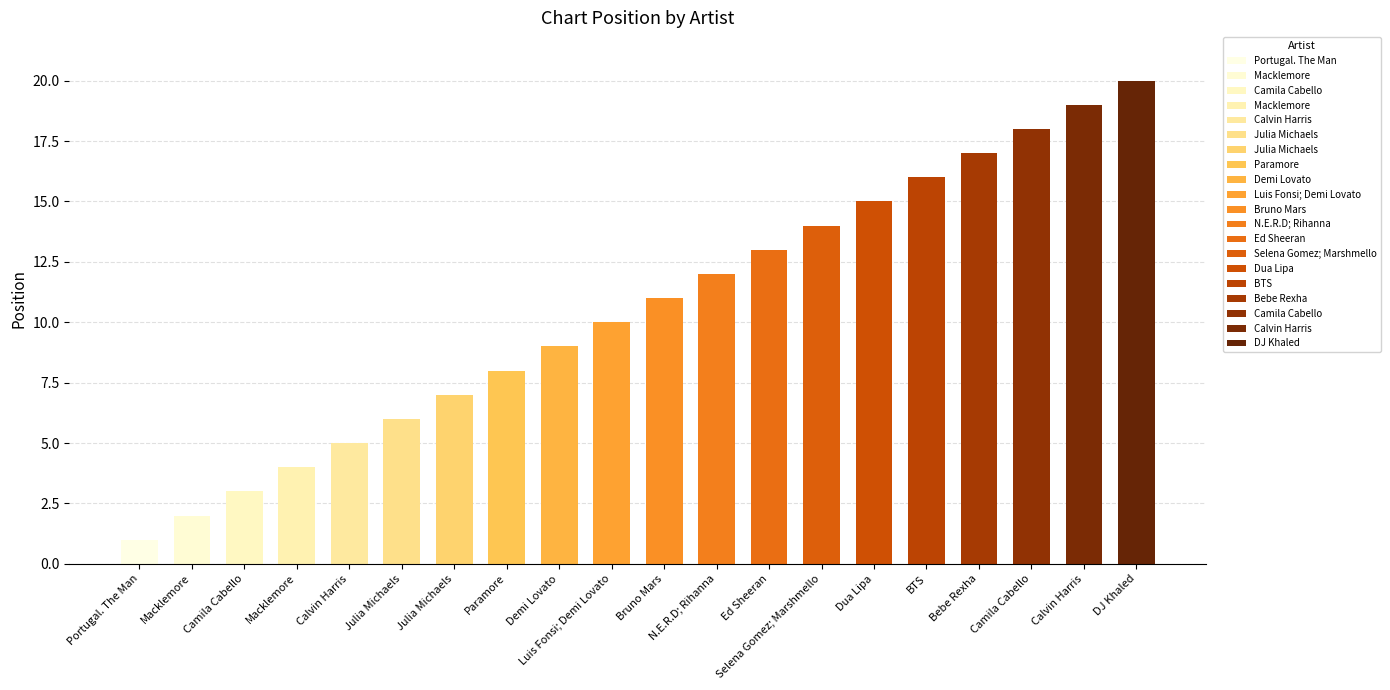

What is the approximate value at Camila Cabello, to the nearest 5?

5